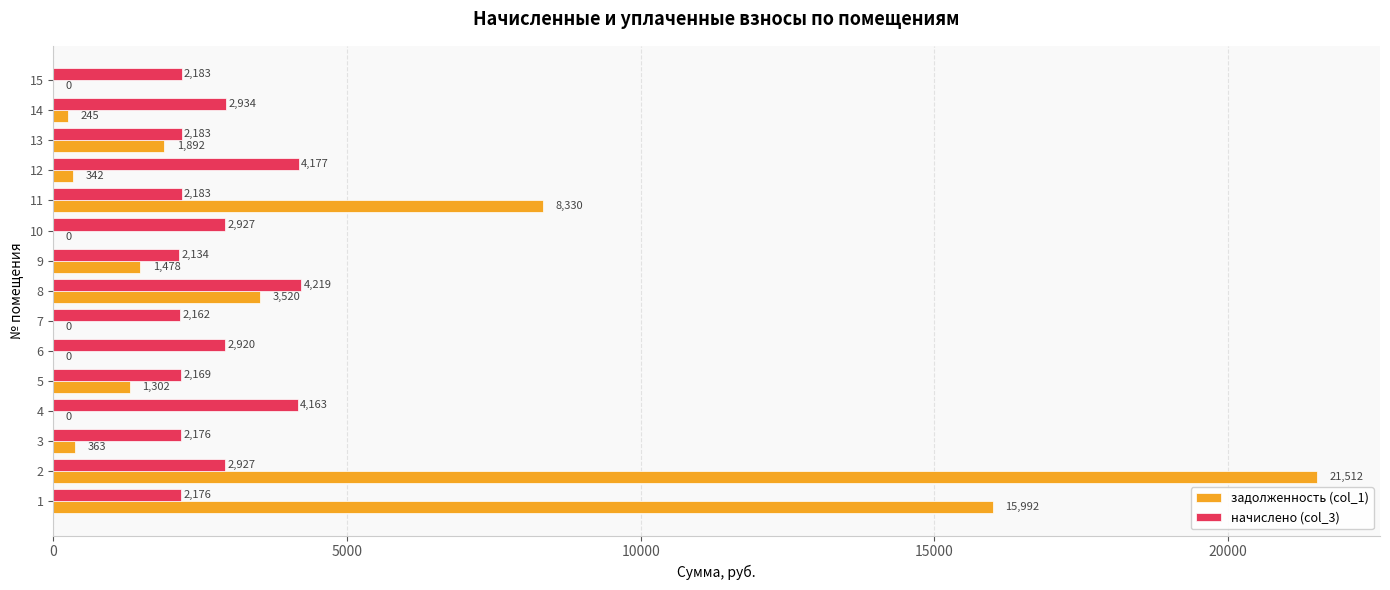

What is the maximum value for начислено (col_3)?

4219.1